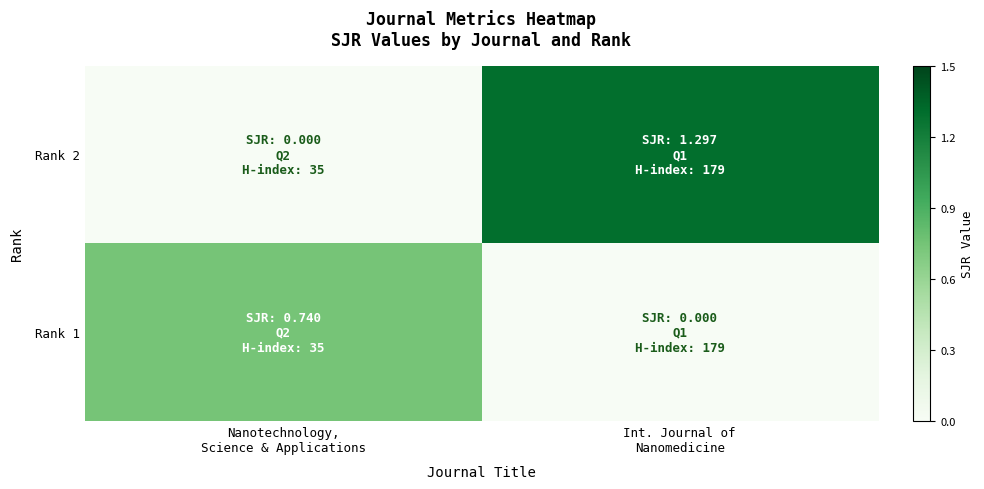

Reading left to right, transcribe all the data shown in this chart.

Rank 2: Nanotechnology,
Science & Applications=0.0	Int. Journal of
Nanomedicine=1.3
Rank 1: Nanotechnology,
Science & Applications=0.7	Int. Journal of
Nanomedicine=0.0